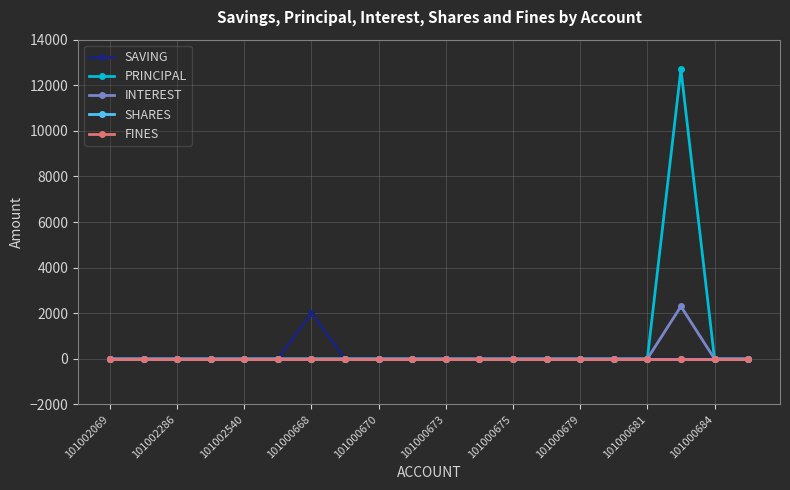

Is this an area chart (filled region under the line)?

No